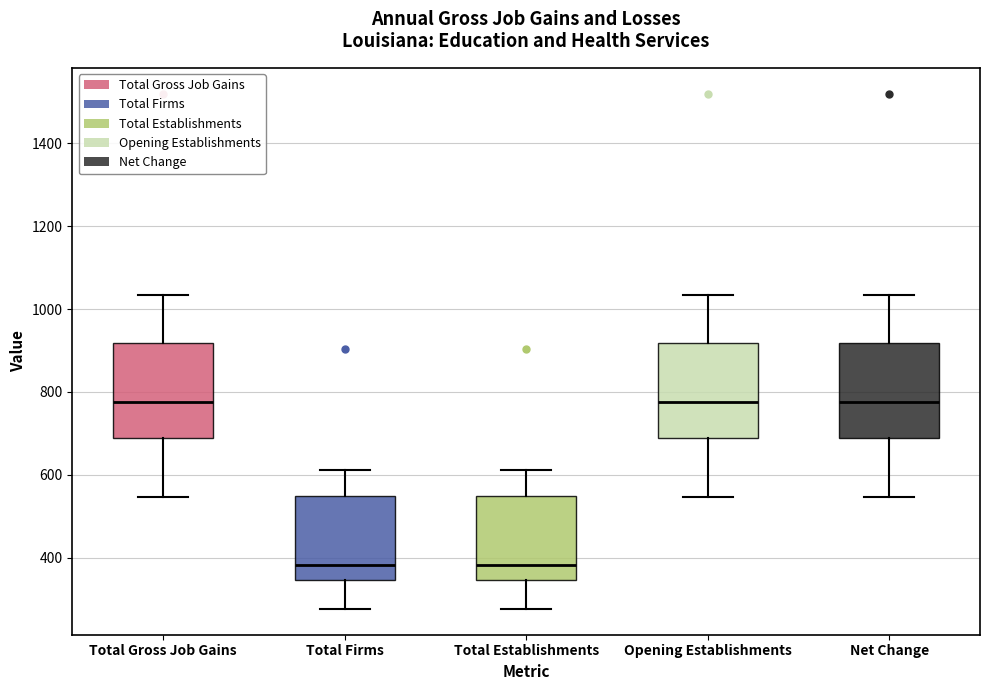

Where does the median line of the box for Opening Establishments sit on the y-axis? The values are not printed on the chart, so give them approximately, as read against the axis.

780